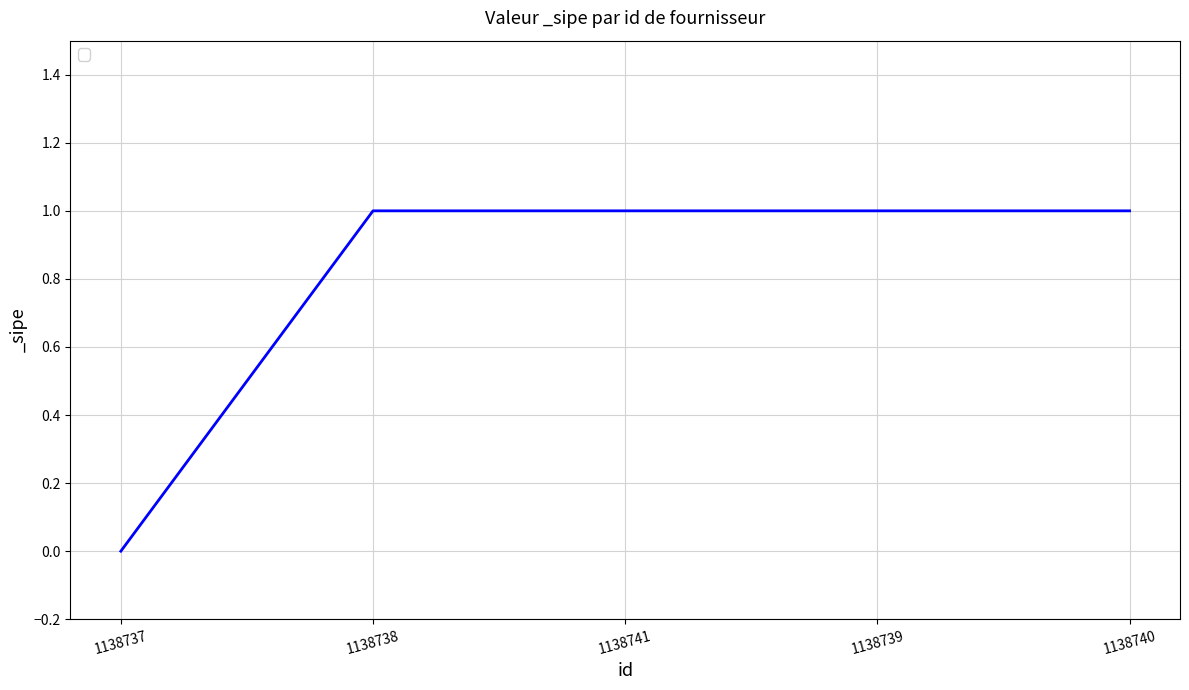

How many values are above zero?

4